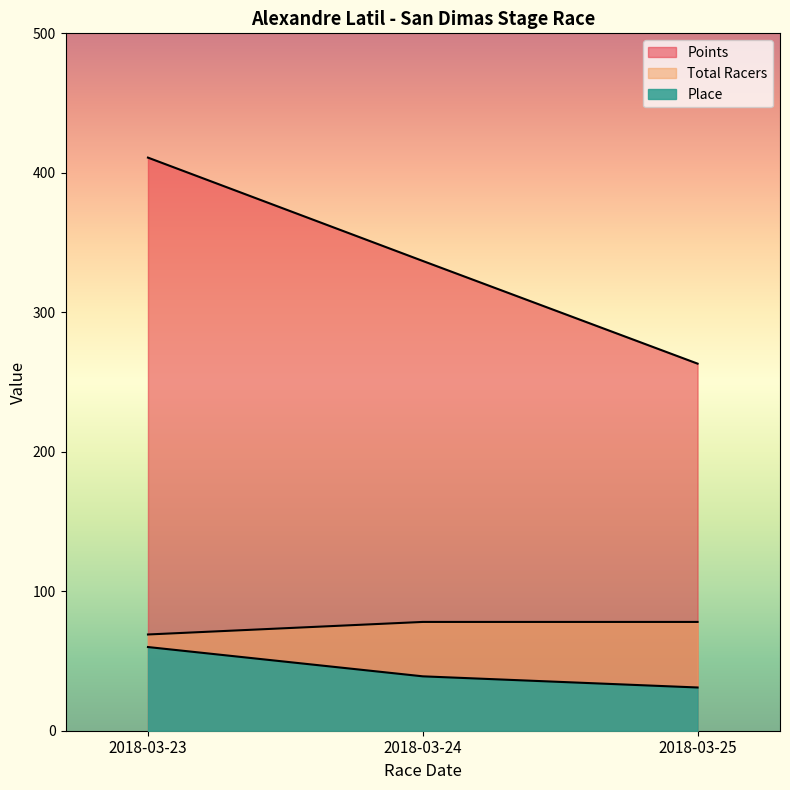

At which category is the sum across all series the highest?

2018-03-23